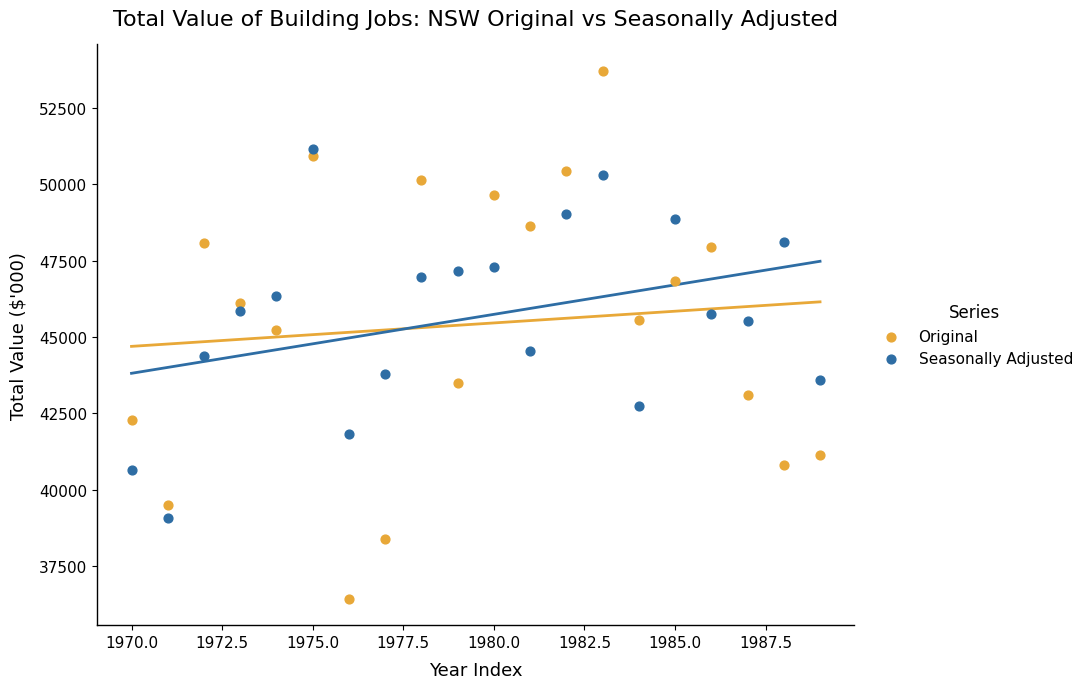

What are all the series names shown in the legend?

Original, Seasonally Adjusted